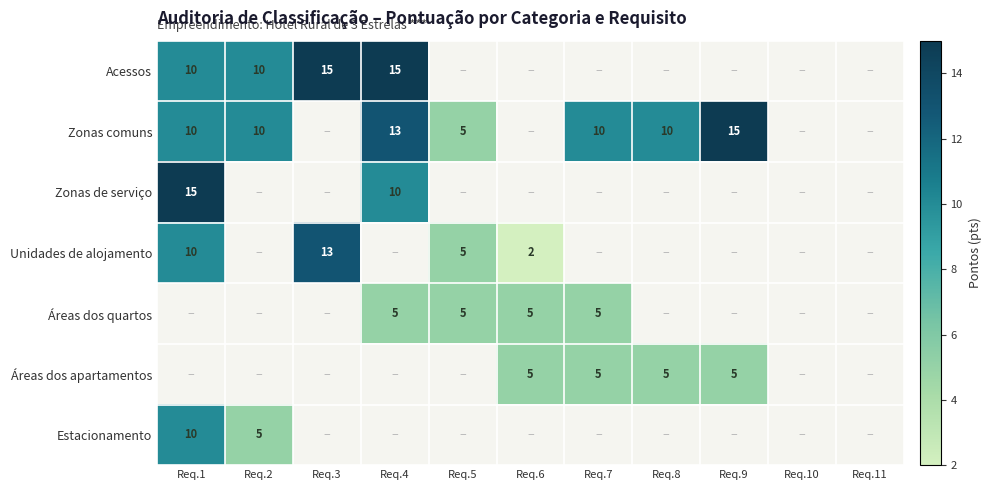

True or false: Áreas dos apartamentos has a value of 1 at Req.9.

False